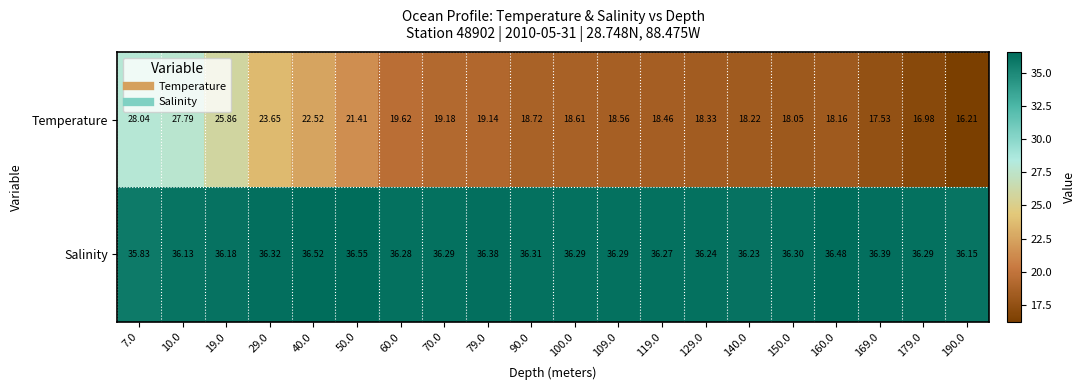

List the series in order of their overall mean, lowest first.

Temperature, Salinity